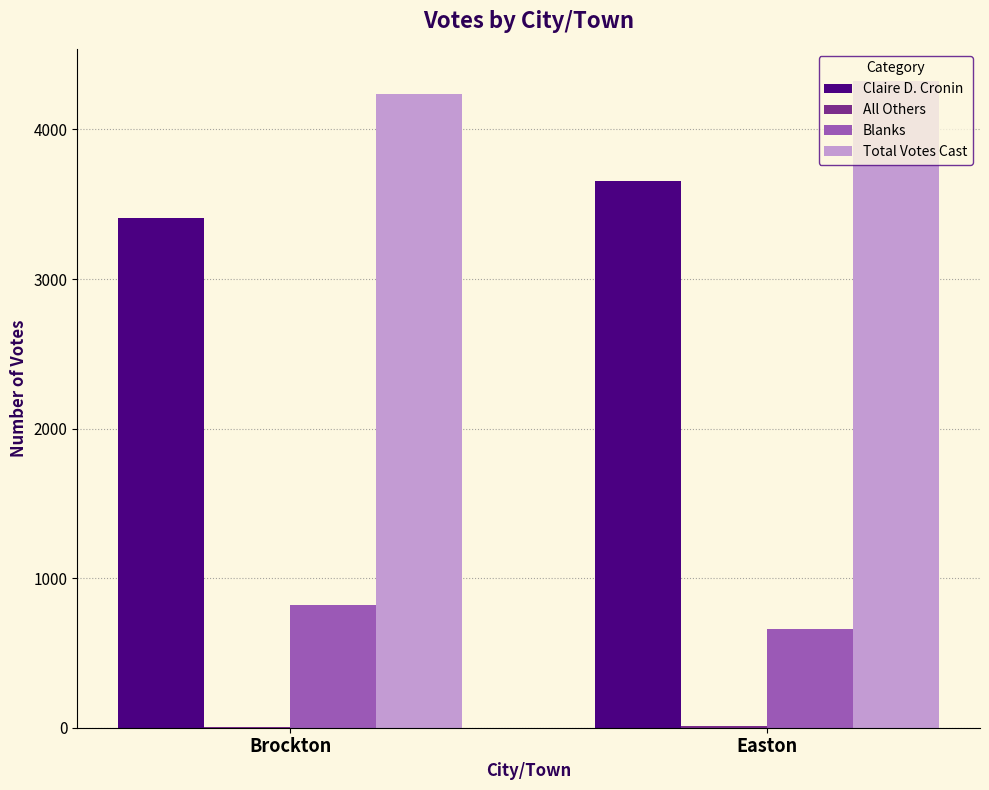

True or false: Total Votes Cast has a value of 4235 at Brockton.

True